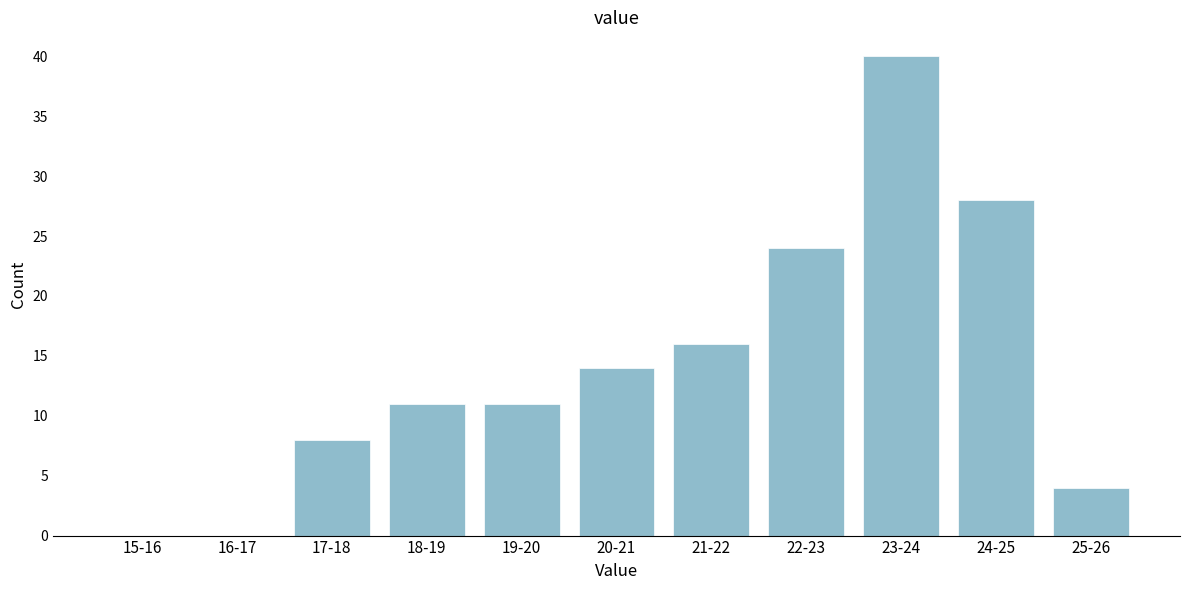

Reading left to right, extract all data points from this chart.

15-16=0	16-17=0	17-18=8	18-19=11	19-20=11	20-21=14	21-22=16	22-23=24	23-24=40	24-25=28	25-26=4